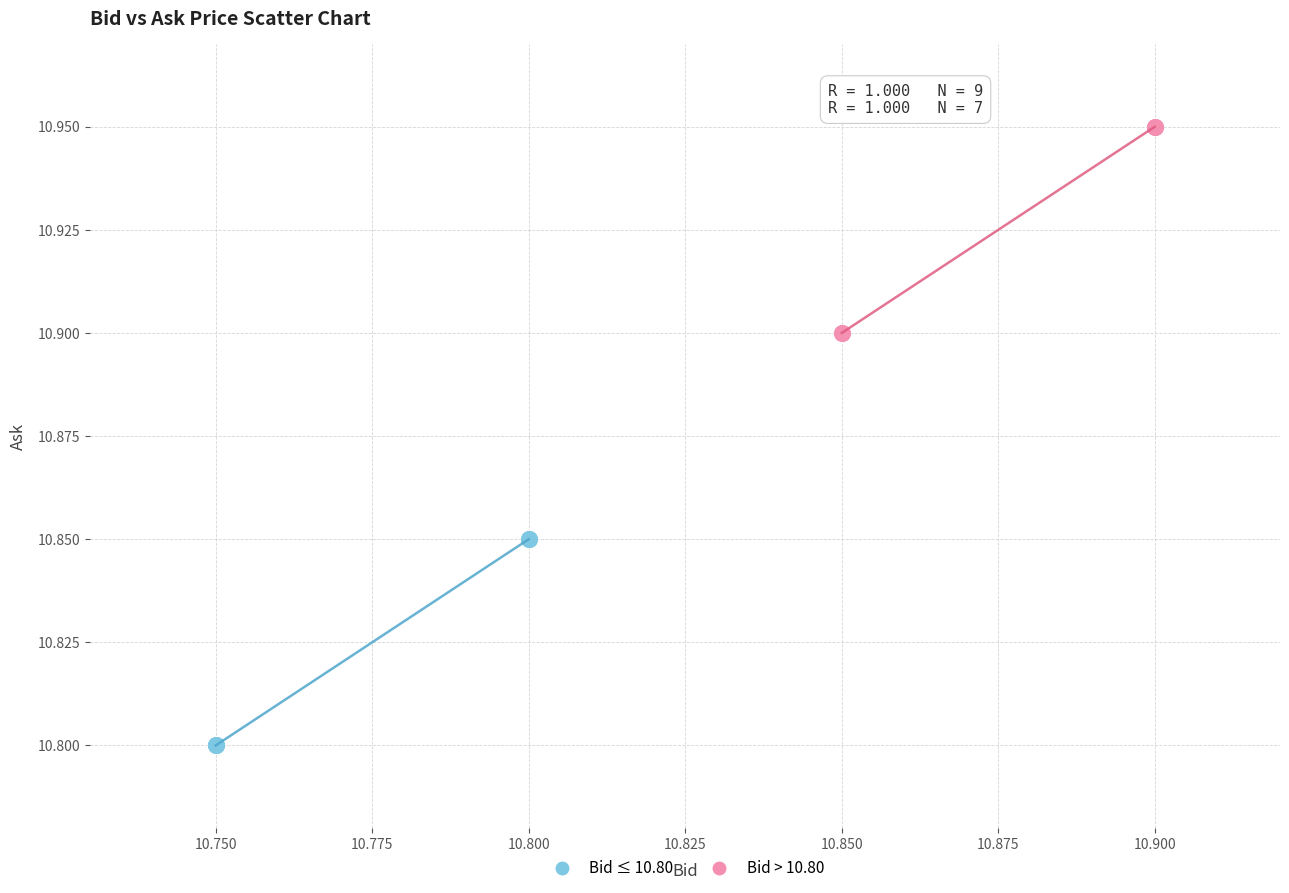

What are all the series names shown in the legend?

Bid ≤ 10.80, Bid > 10.80